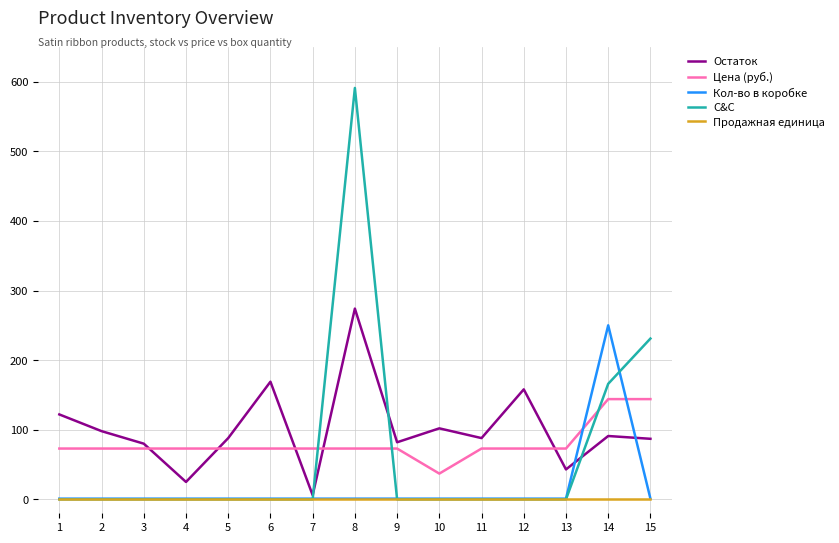

What is the difference between the highest and lowest values at 7?

73